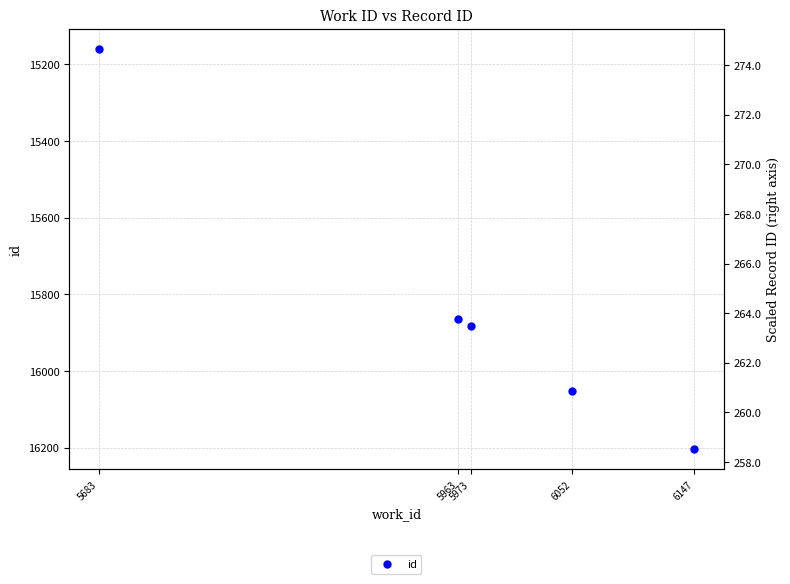

Which category has the lowest value across all series?

5683